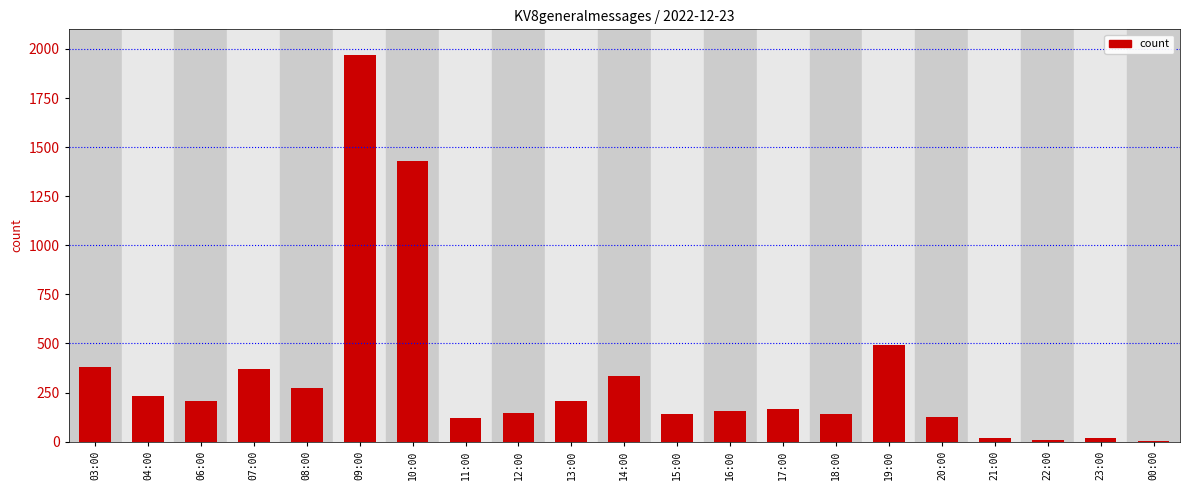

What is the sum of all values?

6930